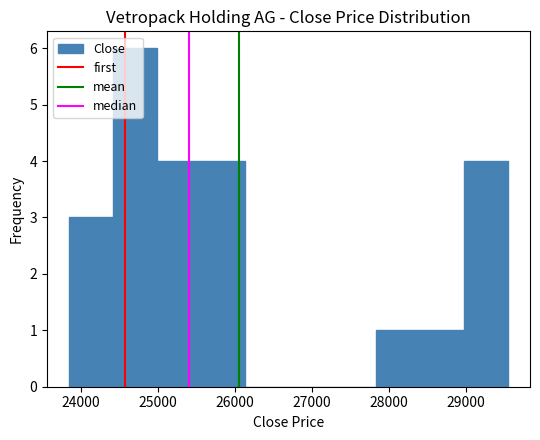

Which range on the x-axis has the tallest bar?

24400 to 25000